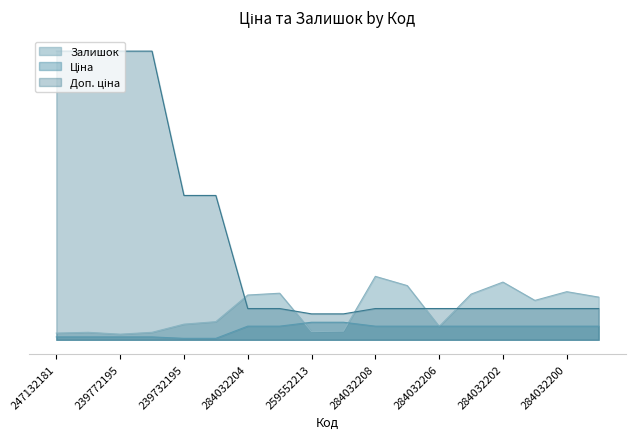

How many lines are shown in the chart?

3